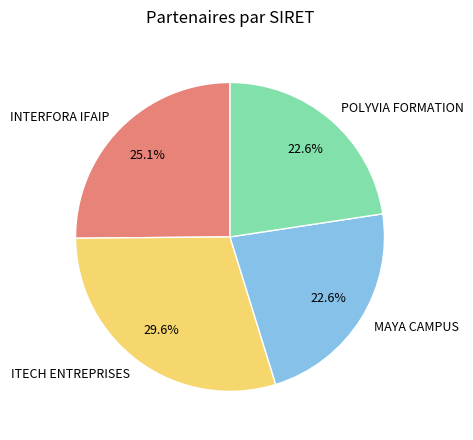

To the nearest percent, what percentage of the pie is ITECH ENTREPRISES?

30%